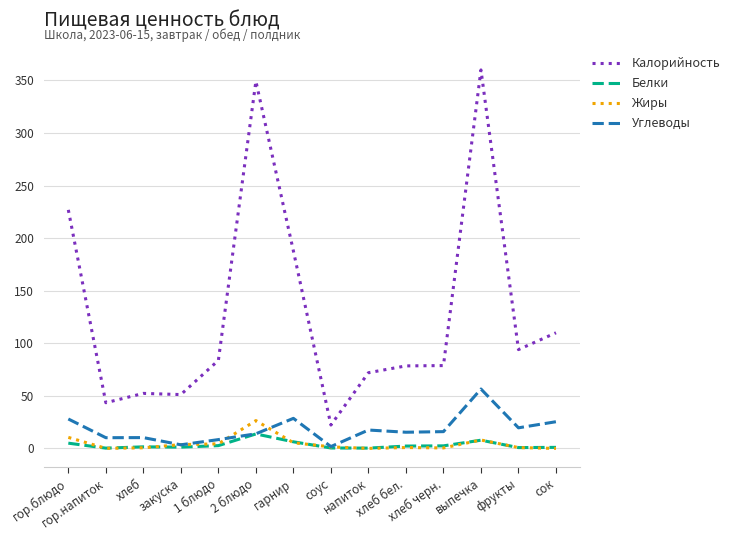

True or false: Жиры has more than 0 points higher than both neighbors.

True